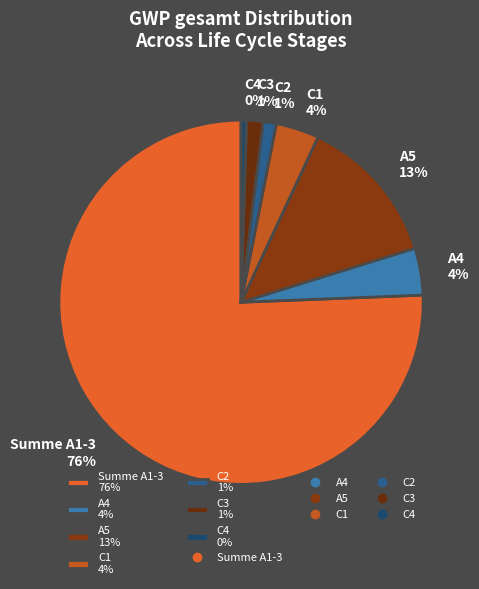

Is there any slice that represents more than half of the pie?

Yes